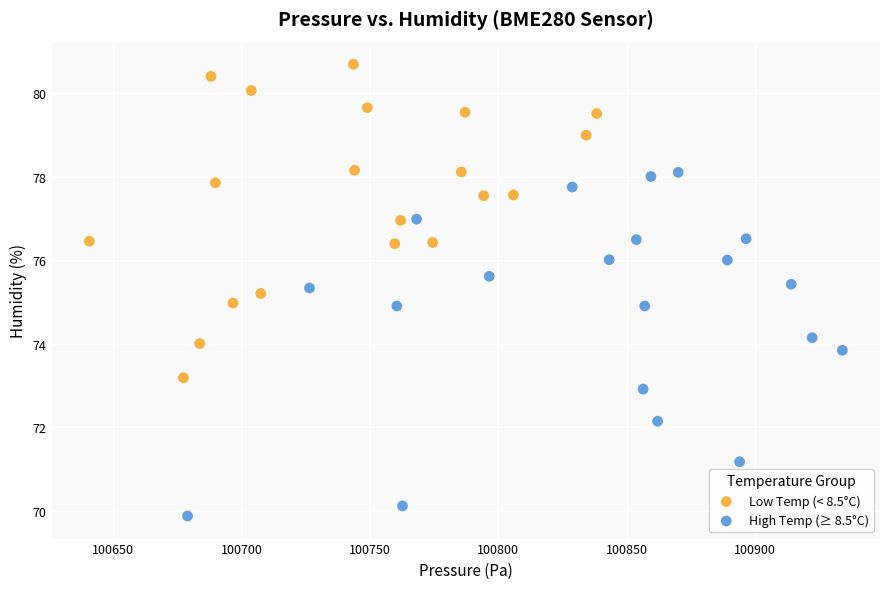

Which series has the widest spread of Y values?

High Temp (≥ 8.5°C)